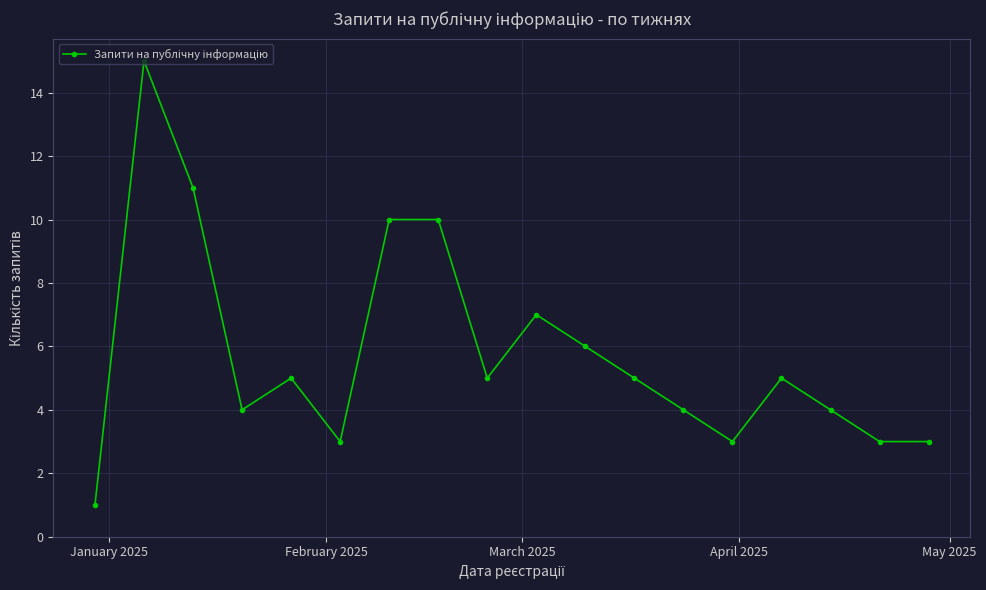

True or false: the data has more than 1 interior local peaks.

True